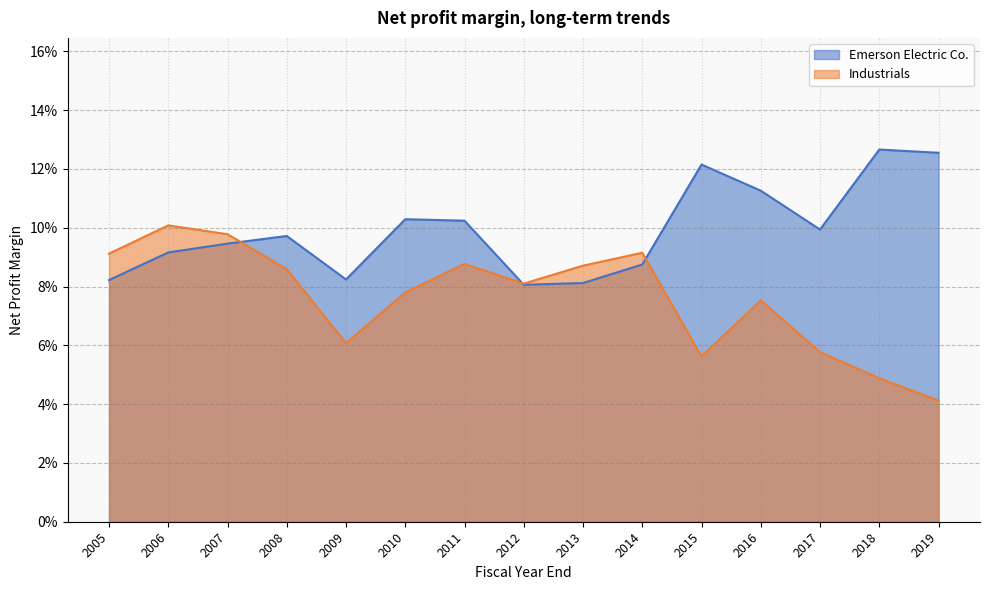

Which series has the largest range (max minus min)?

Industrials